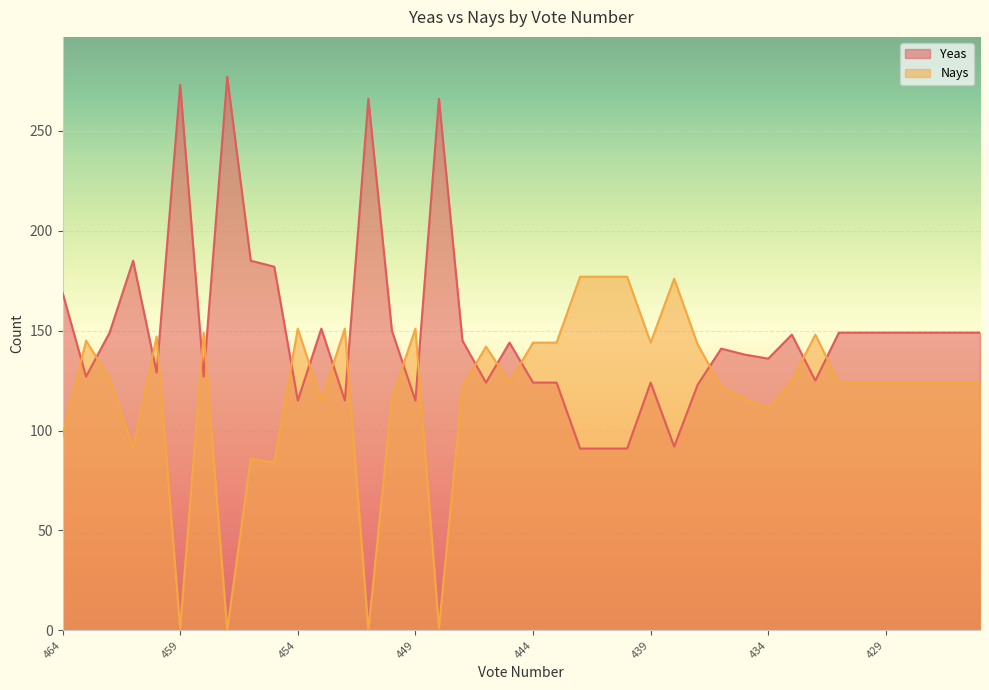

What are all the series names shown in the legend?

Yeas, Nays